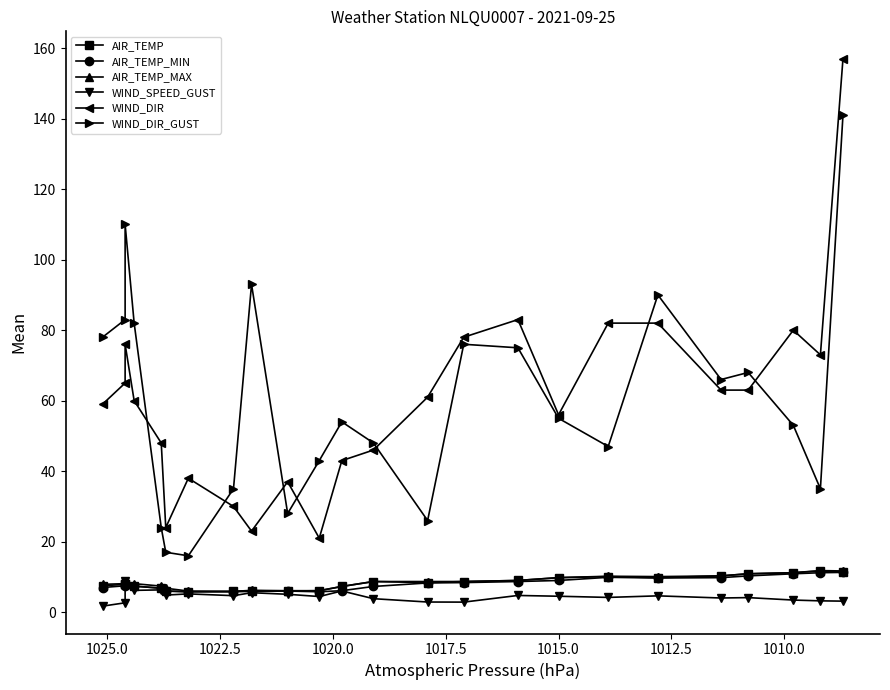

True or false: WIND_DIR and AIR_TEMP cross at least once.

False